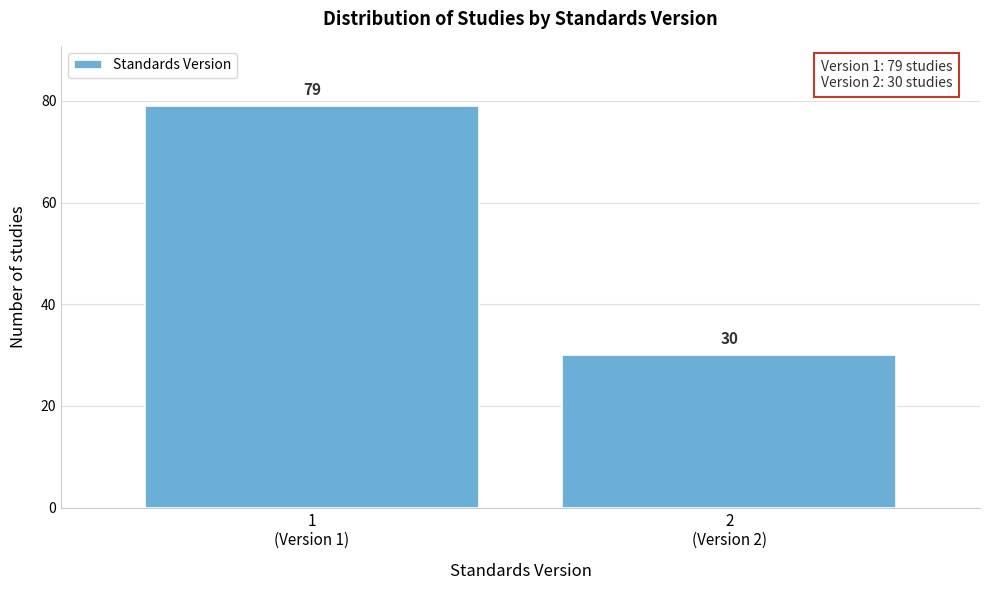

Reading left to right, what are all the values shown in this chart?

79	30